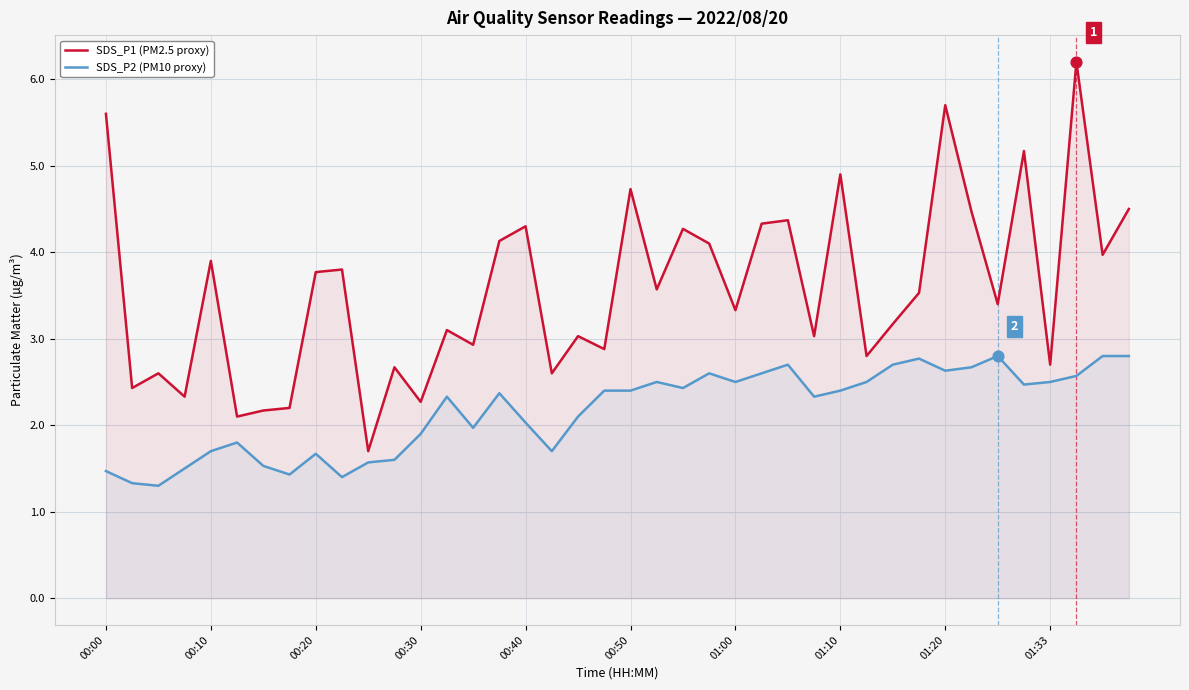

Which series has the largest total across all categories?

SDS_P1 (PM2.5 proxy)